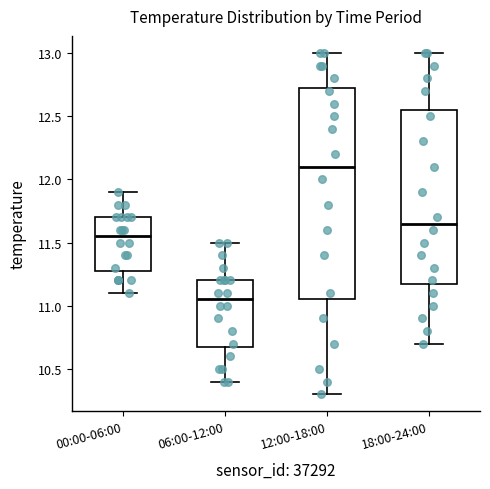

Where does the lower whisker of the box for 12:00-18:00 end on the y-axis? The values are not printed on the chart, so give them approximately, as read against the axis.

10.30